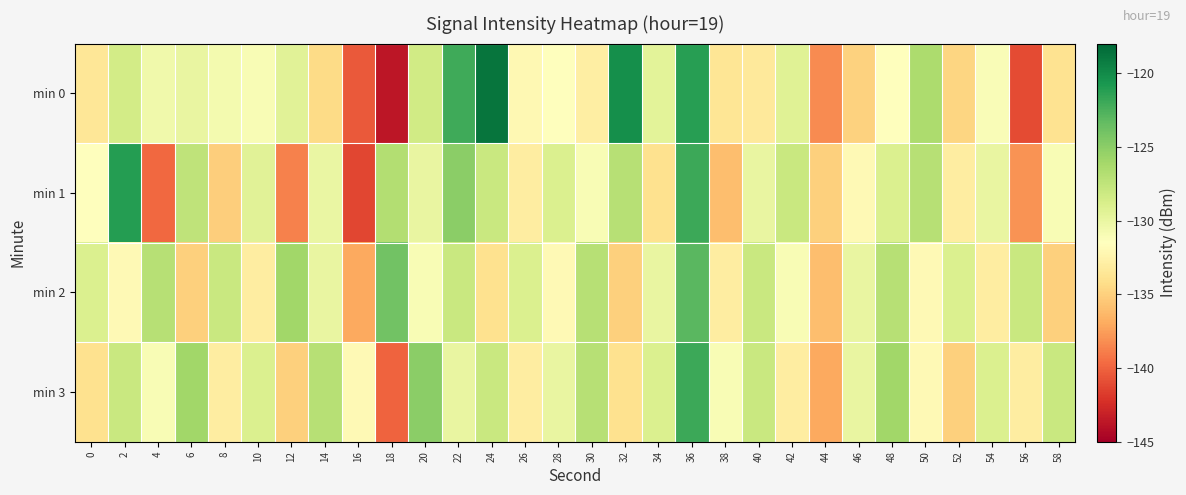

Reading left to right, what are all the values shown in this chart?

min 0: 0=-133.6	2=-128.4	4=-130.5	6=-130.0	8=-130.7	10=-131.1	12=-129.4	14=-134.4	16=-140.4	18=-143.7	20=-128.4	22=-122.0	24=-118.8	26=-132.0	28=-131.6	30=-133.0	32=-120.3	34=-129.6	36=-121.2	38=-133.6	40=-133.3	42=-129.3	44=-138.4	46=-134.9	48=-131.5	50=-126.5	52=-134.8	54=-131.2	56=-141.0	58=-133.9
min 1: 0=-131.4	2=-121.1	4=-139.8	6=-127.4	8=-135.1	10=-129.4	12=-138.7	14=-130.1	16=-141.2	18=-126.8	20=-130.0	22=-125.0	24=-128.0	26=-133.0	28=-129.0	30=-131.0	32=-127.0	34=-134.0	36=-122.0	38=-136.0	40=-130.0	42=-128.0	44=-135.0	46=-132.0	48=-129.0	50=-127.0	52=-133.0	54=-130.0	56=-138.0	58=-131.0
min 2: 0=-129.0	2=-132.0	4=-127.0	6=-135.0	8=-128.0	10=-133.0	12=-126.0	14=-130.0	16=-137.0	18=-124.0	20=-131.0	22=-128.0	24=-134.0	26=-129.0	28=-132.0	30=-127.0	32=-135.0	34=-130.0	36=-123.0	38=-133.0	40=-128.0	42=-131.0	44=-136.0	46=-130.0	48=-127.0	50=-132.0	52=-129.0	54=-133.0	56=-128.0	58=-135.0
min 3: 0=-134.0	2=-128.0	4=-131.0	6=-126.0	8=-133.0	10=-129.0	12=-135.0	14=-127.0	16=-132.0	18=-140.0	20=-125.0	22=-130.0	24=-128.0	26=-133.0	28=-130.0	30=-127.0	32=-134.0	34=-129.0	36=-122.0	38=-131.0	40=-128.0	42=-133.0	44=-137.0	46=-130.0	48=-126.0	50=-132.0	52=-135.0	54=-129.0	56=-133.0	58=-128.0